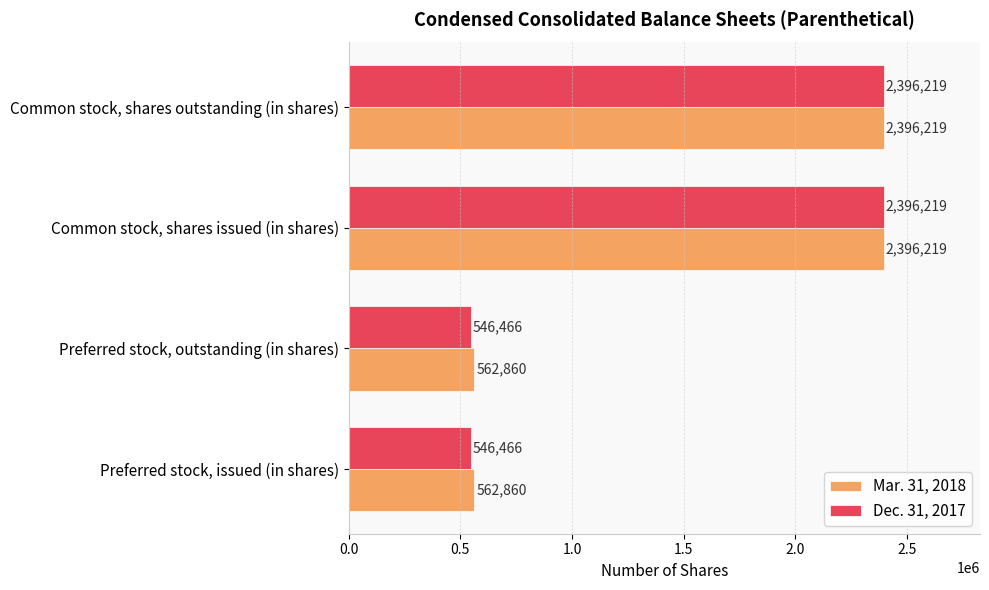

Rank the series at Preferred stock, issued (in shares) from lowest to highest value.

Dec. 31, 2017, Mar. 31, 2018